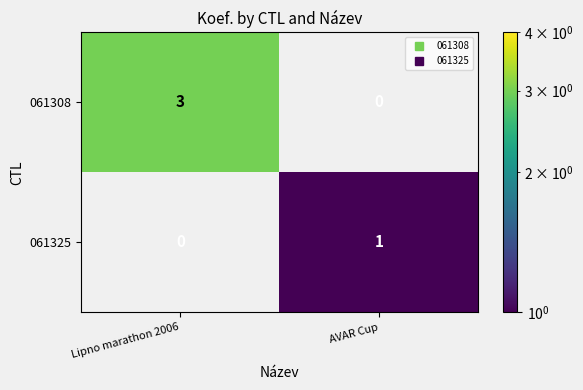

What is the total value across all series at AVAR Cup?

1